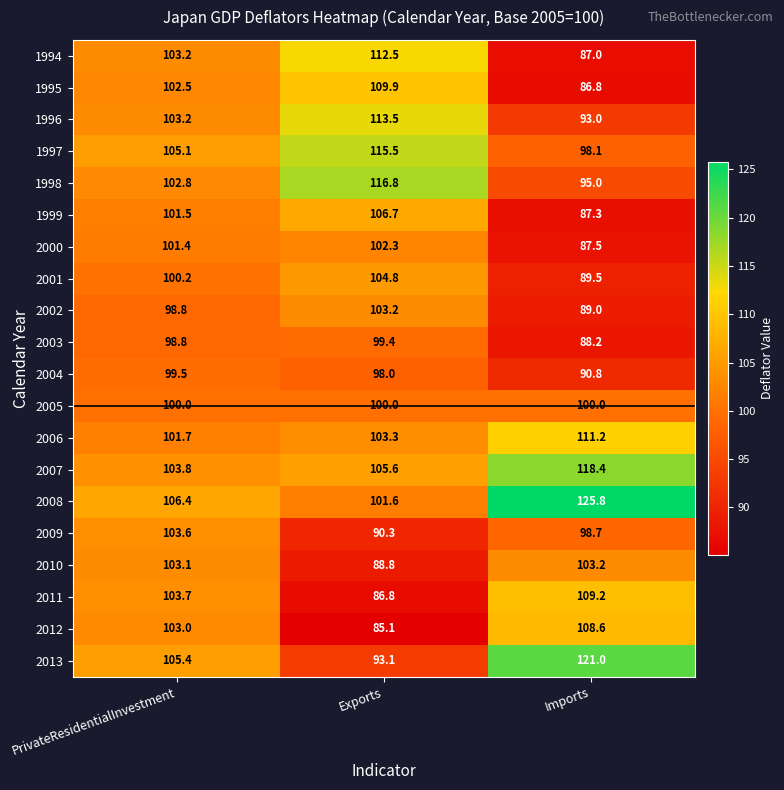

Rank the series at Exports from lowest to highest value.

2012, 2011, 2010, 2009, 2013, 2004, 2003, 2005, 2008, 2000, 2002, 2006, 2001, 2007, 1999, 1995, 1994, 1996, 1997, 1998